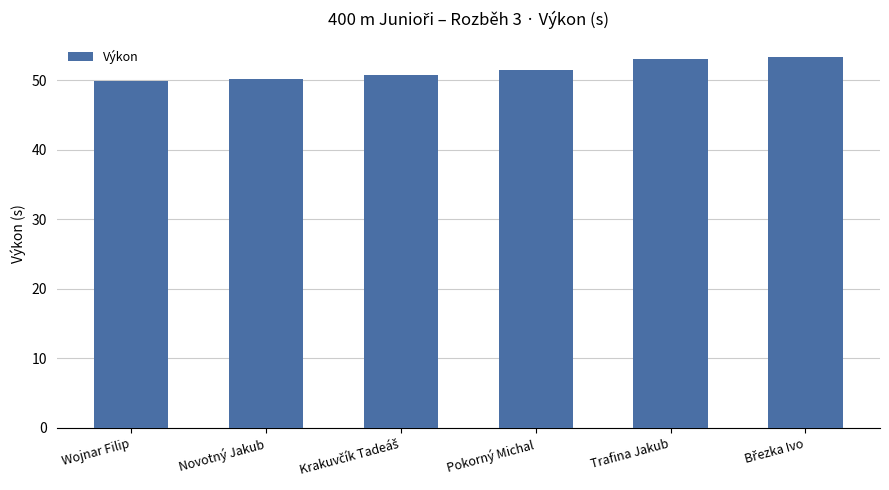

What is the difference between the values at Trafina Jakub and Wojnar Filip?

3.1